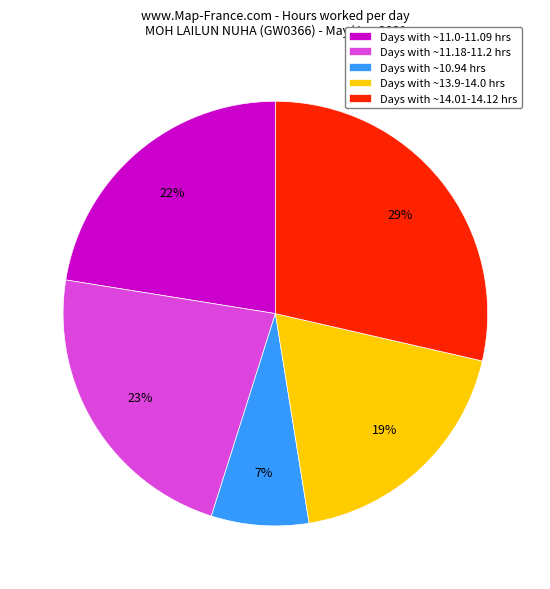

How many slices are in this pie chart?

5